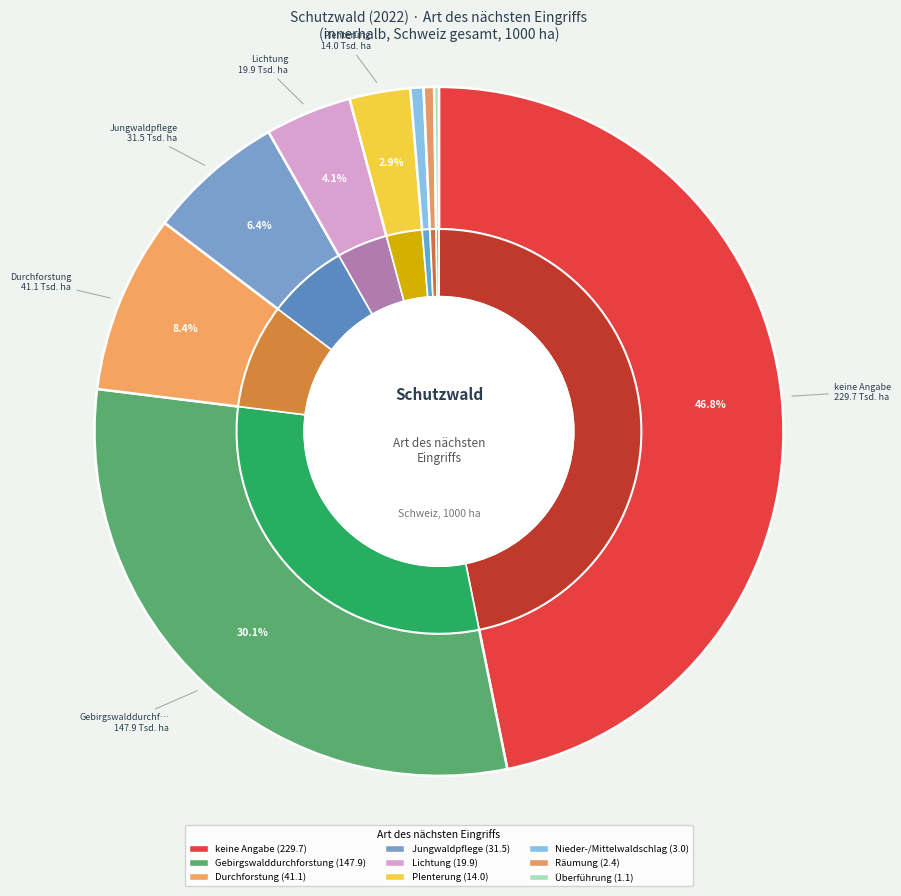

Which category has the biggest portion of the pie?

keine Angabe